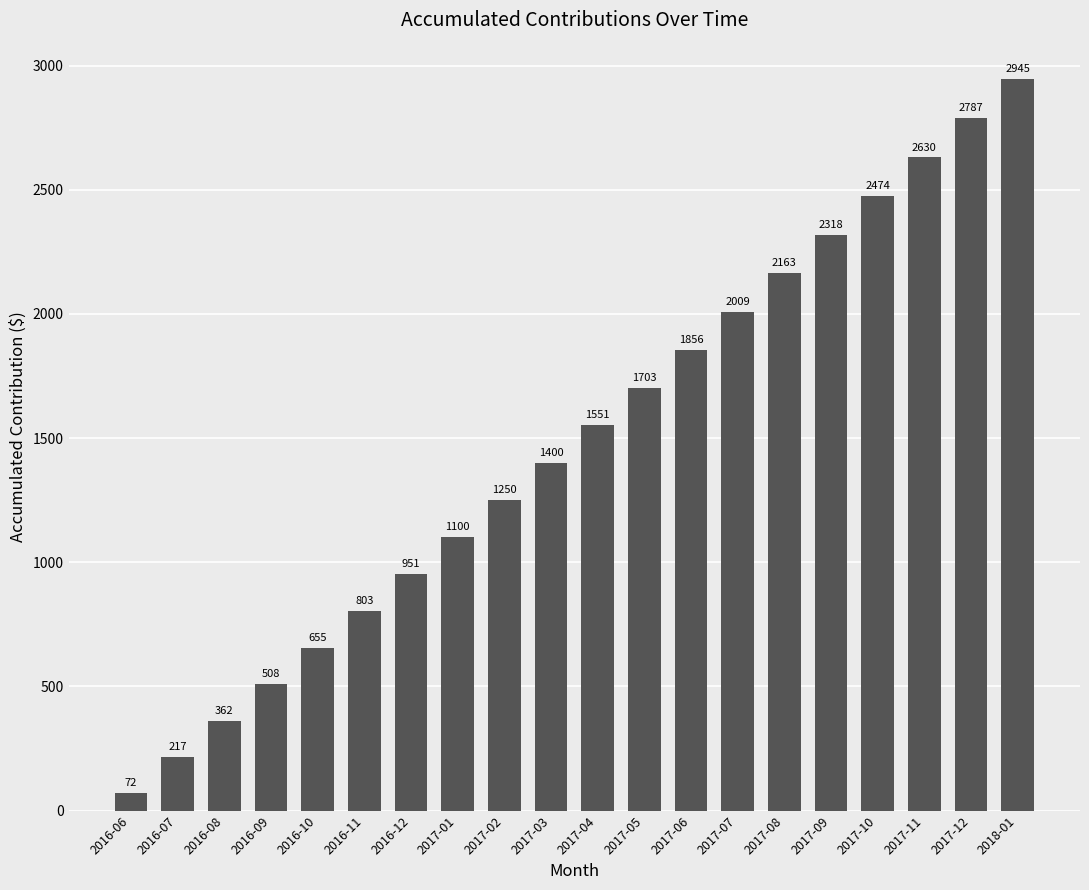

What is the difference between the values at 2017-06 and 2017-08?

307.5